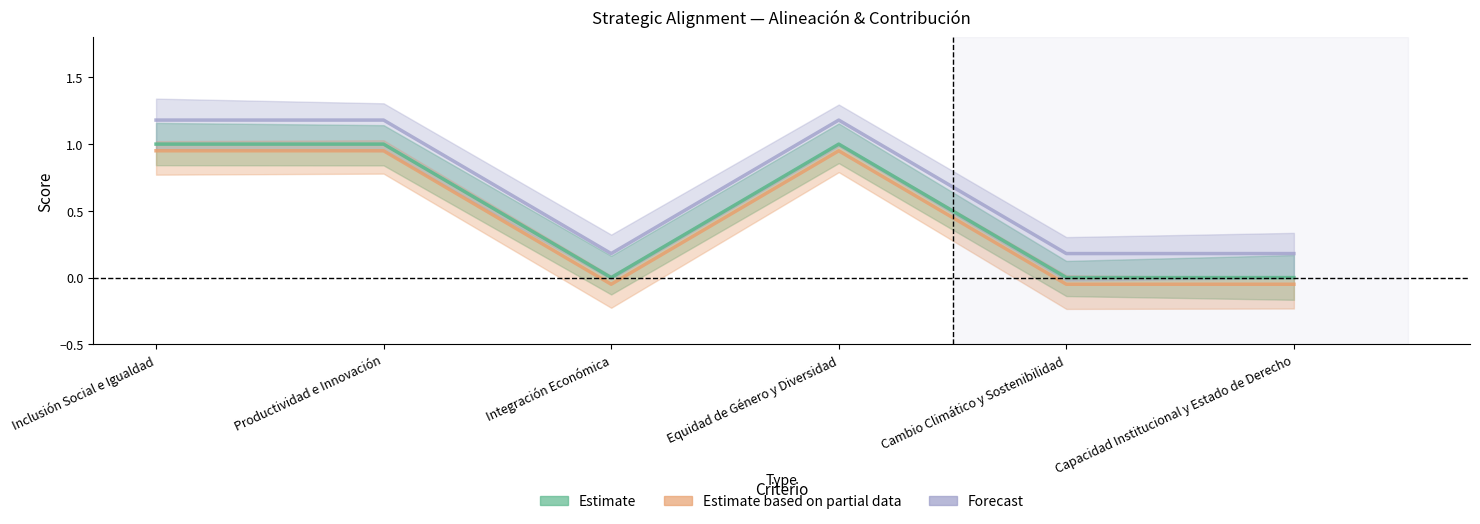

In Estimate, how many points are lower than both neighbors (excluding endpoints)?

1